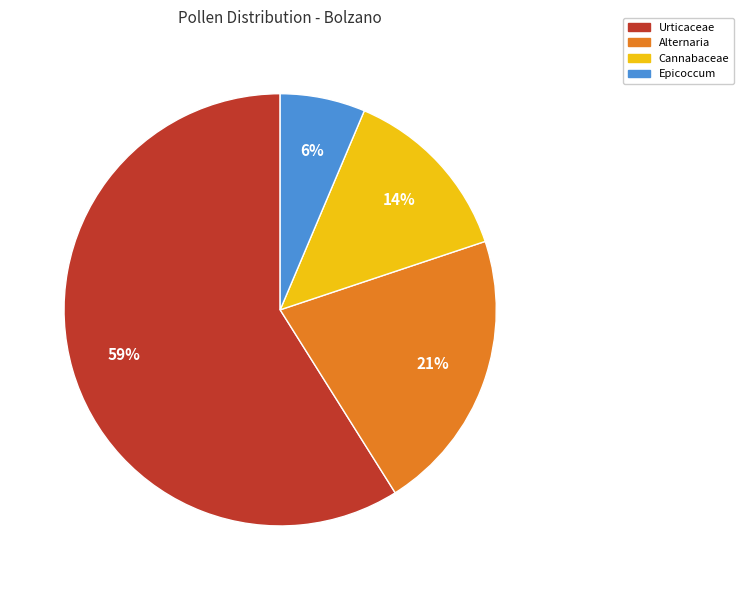

Which slice is the largest?

Urticaceae